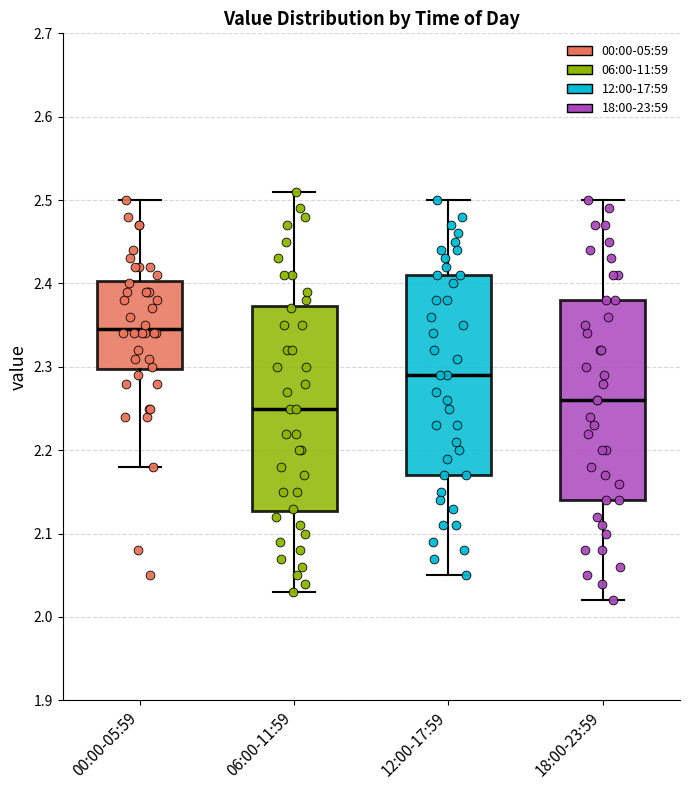

Reading left to right, read every box against the y-axis: the position of its median line, the range the box covers, and the ends of its whiskers. The values are not printed on the chart, so give them approximately, as read against the axis.

00:00-05:59: median 2.35, box 2.30 to 2.40, whiskers 2.18 to 2.50
06:00-11:59: median 2.25, box 2.13 to 2.37, whiskers 2.03 to 2.51
12:00-17:59: median 2.29, box 2.17 to 2.41, whiskers 2.05 to 2.50
18:00-23:59: median 2.26, box 2.14 to 2.38, whiskers 2.02 to 2.50